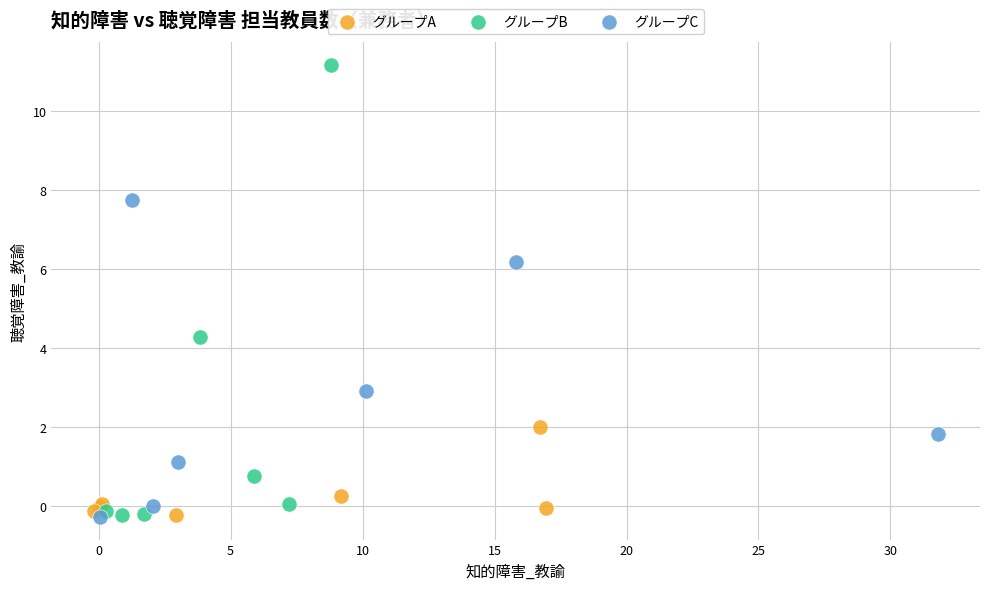

Which series contains the highest Y value?

グループB